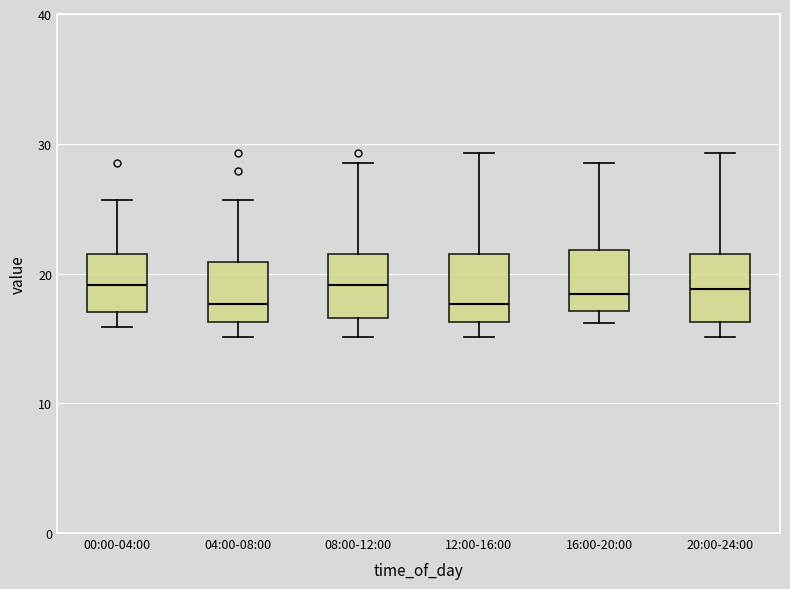

Reading left to right, read every box against the y-axis: the position of its median line, the range the box covers, and the ends of its whiskers. The values are not printed on the chart, so give them approximately, as read against the axis.

00:00-04:00: median 19, box 17 to 22, whiskers 16 to 26
04:00-08:00: median 18, box 16 to 21, whiskers 15 to 26
08:00-12:00: median 19, box 17 to 22, whiskers 15 to 29
12:00-16:00: median 18, box 16 to 22, whiskers 15 to 29
16:00-20:00: median 18, box 17 to 22, whiskers 16 to 29
20:00-24:00: median 19, box 16 to 22, whiskers 15 to 29